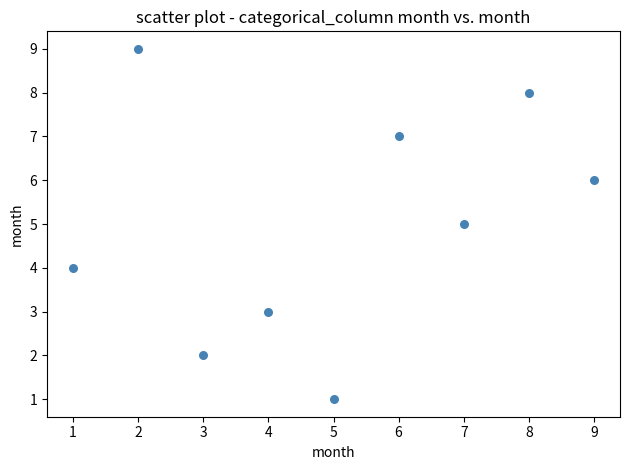

What is the range of X values (max minus min)?

8